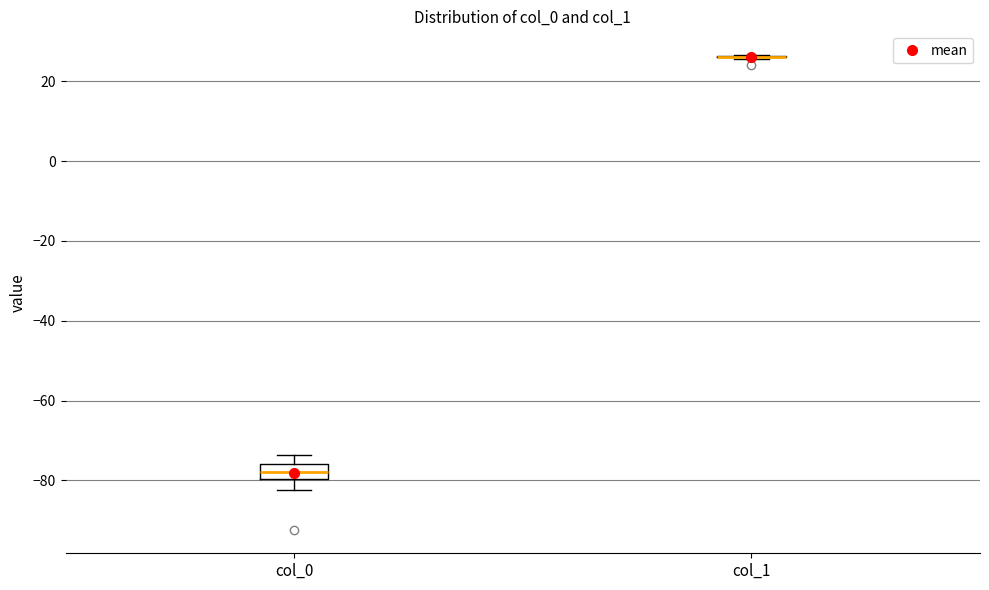

Reading left to right, read every box against the y-axis: the position of its median line, the range the box covers, and the ends of its whiskers. The values are not printed on the chart, so give them approximately, as read against the axis.

col_0: median -78, box -80 to -76, whiskers -82 to -74
col_1: box collapsed to a line at 26, whiskers 26 to 26